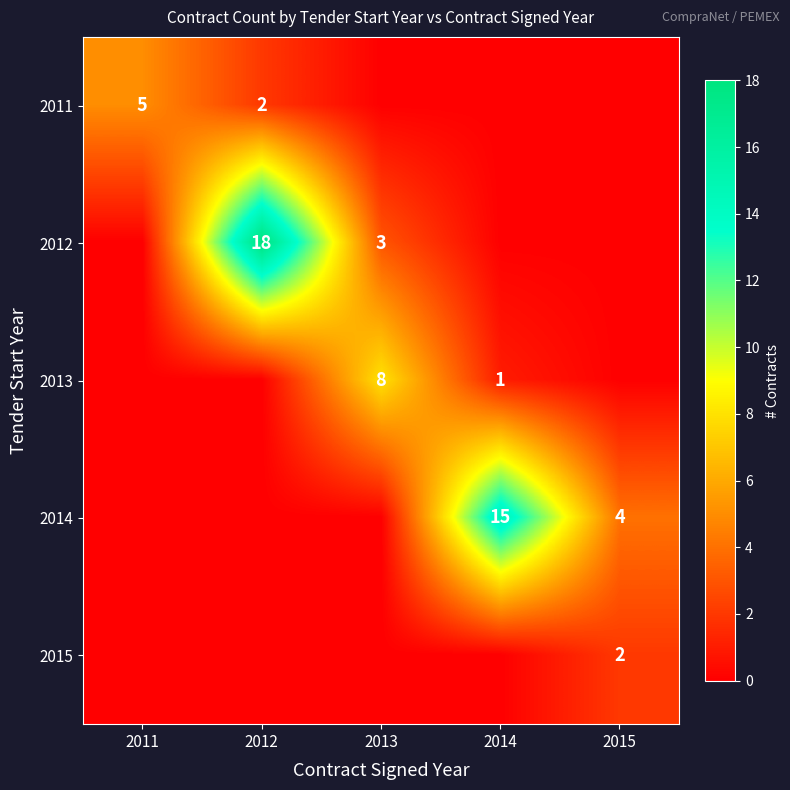

The value of 2011 at 2012 is 2. True or false?

True